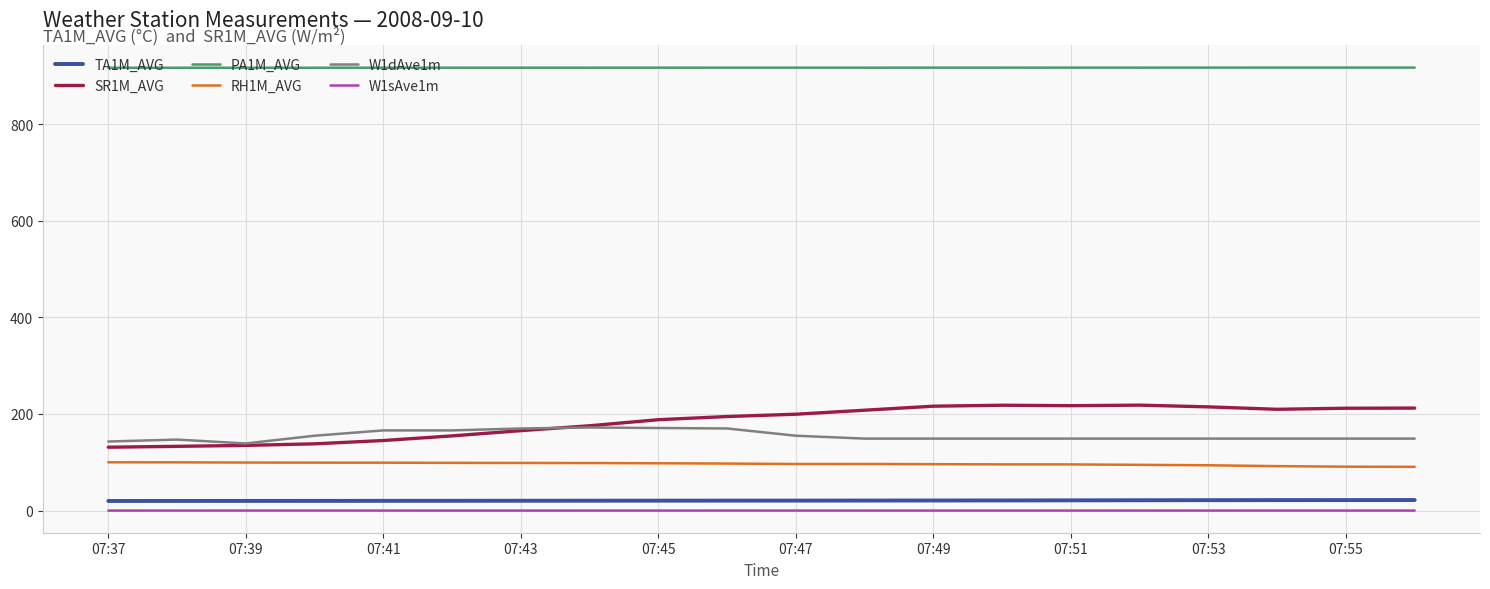

Which series has the widest spread of values?

SR1M_AVG